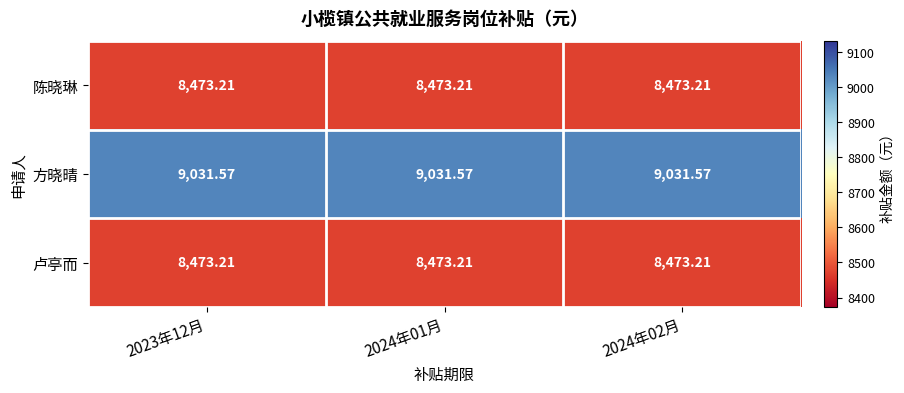

Which series has the largest total across all categories?

方晓晴